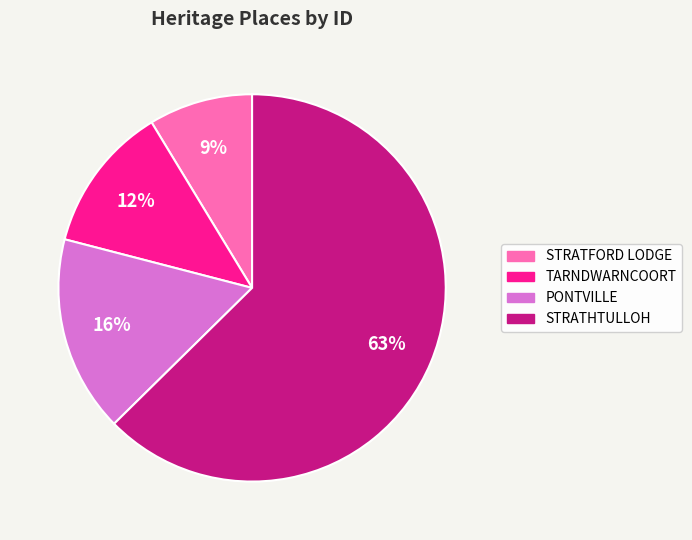

How many slices are in this pie chart?

4